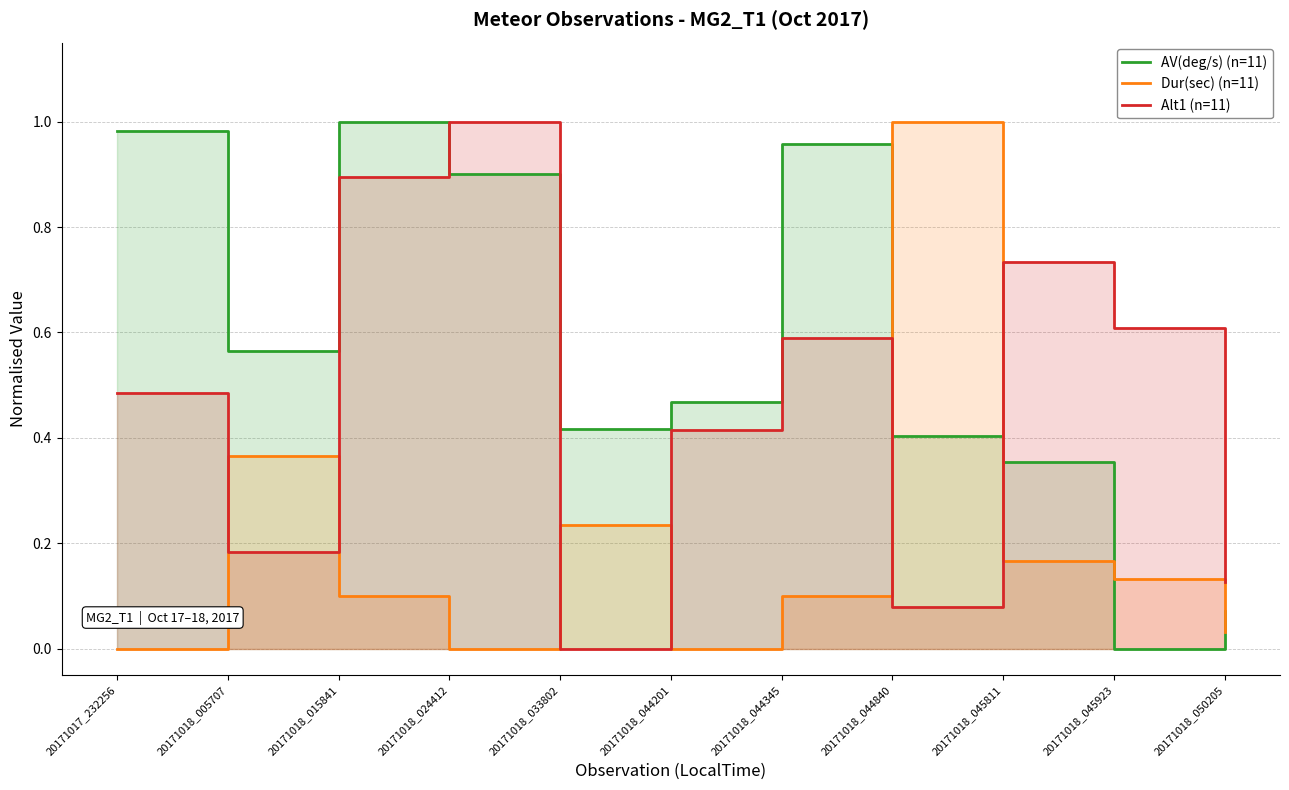

Reading right to left, extract all data points from this chart.

AV(deg/s) (n=11): 20171018_050205=0.1	20171018_045923=0.0	20171018_045811=0.4	20171018_044840=0.4	20171018_044345=1.0	20171018_044201=0.5	20171018_033802=0.4	20171018_024412=0.9	20171018_015841=1.0	20171018_005707=0.6	20171017_232256=1.0
Dur(sec) (n=11): 20171018_050205=0.0	20171018_045923=0.1	20171018_045811=0.2	20171018_044840=1.0	20171018_044345=0.1	20171018_044201=0.0	20171018_033802=0.2	20171018_024412=0.0	20171018_015841=0.1	20171018_005707=0.4	20171017_232256=0.0
Alt1 (n=11): 20171018_050205=0.1	20171018_045923=0.6	20171018_045811=0.7	20171018_044840=0.1	20171018_044345=0.6	20171018_044201=0.4	20171018_033802=0.0	20171018_024412=1.0	20171018_015841=0.9	20171018_005707=0.2	20171017_232256=0.5